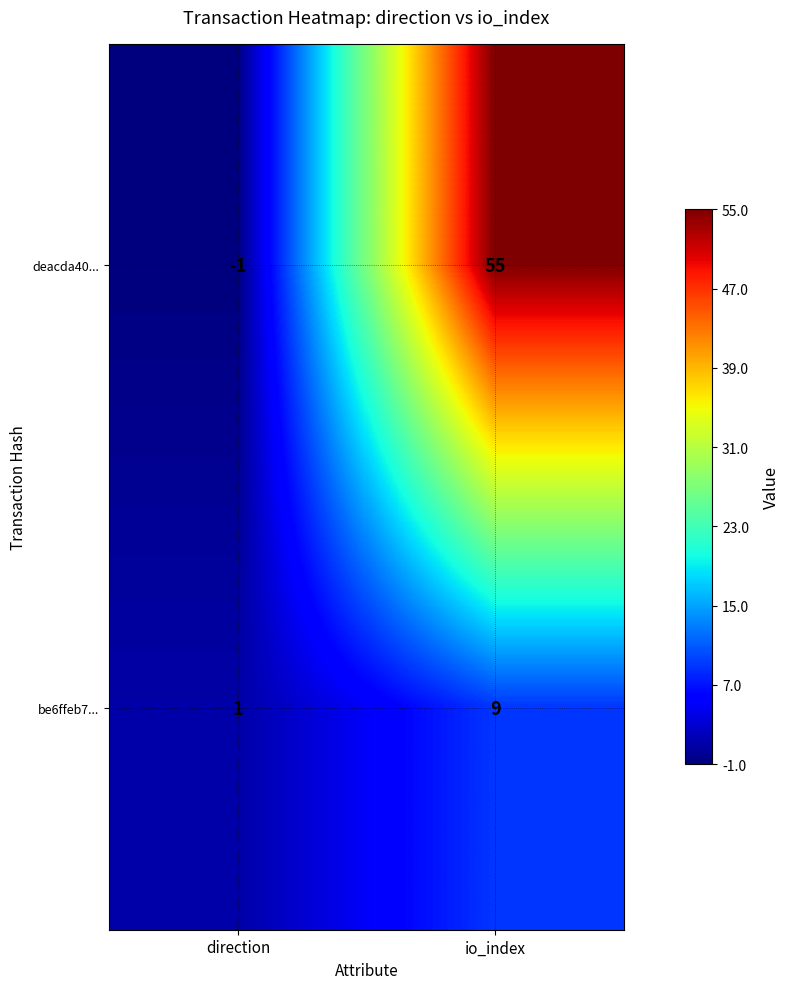

What is the approximate value of deacda40... at io_index?

55